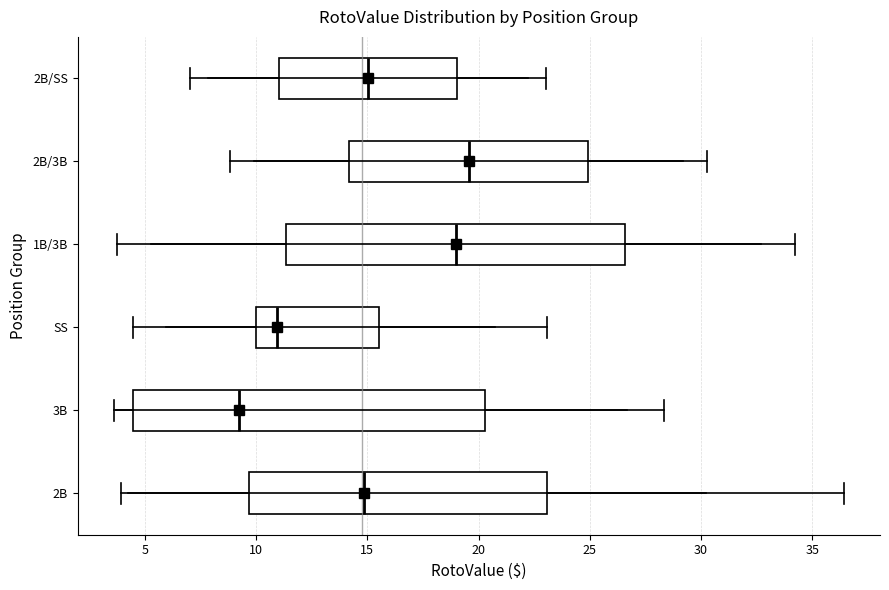

Reading bottom to top, transcribe this box plot: for each box, give where its median line is, the range the box spans, and where its two whiskers end, as read against the x-axis. The values are not printed on the chart, so give them approximately, as read against the axis.

2B: median 15.0, box 9.5 to 23.0, whiskers 4.0 to 36.5
3B: median 9.5, box 4.5 to 20.5, whiskers 3.5 to 28.5
SS: median 11.0, box 10.0 to 15.5, whiskers 4.5 to 23.0
1B/3B: median 19.0, box 11.5 to 26.5, whiskers 3.5 to 34.0
2B/3B: median 19.5, box 14.0 to 25.0, whiskers 9.0 to 30.5
2B/SS: median 15.0, box 11.0 to 19.0, whiskers 7.0 to 23.0